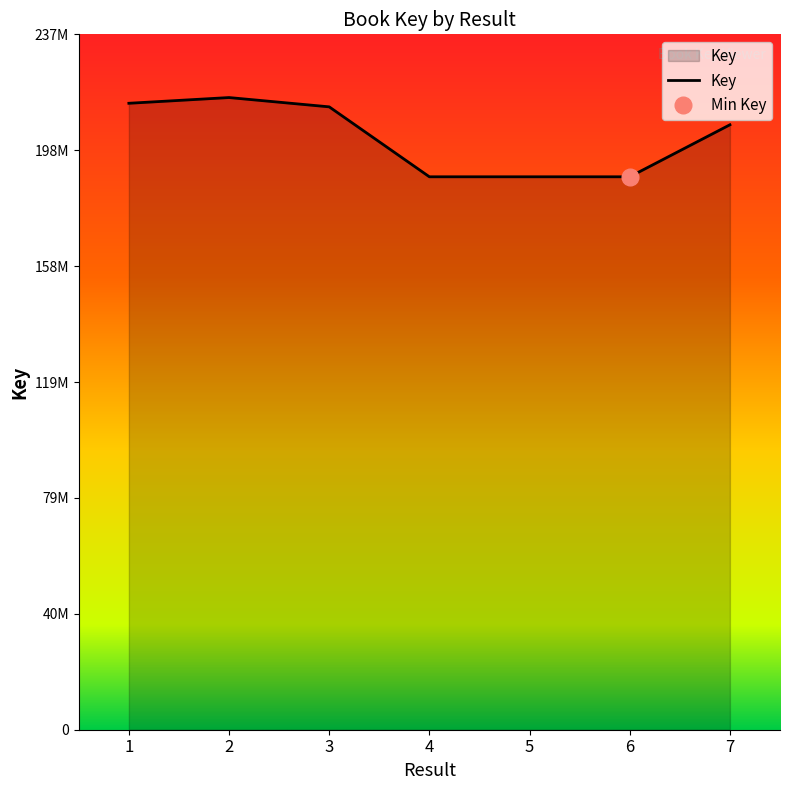

How many interior local peaks (higher than both neighbors) does the data have?

1